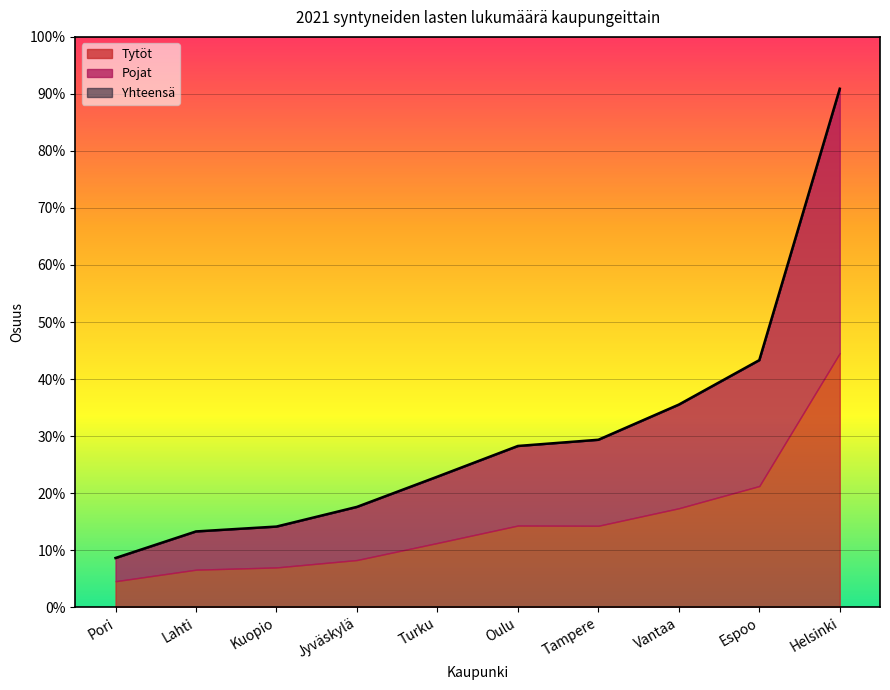

The Tytöt series shows 1091 at Oulu. True or false?

True